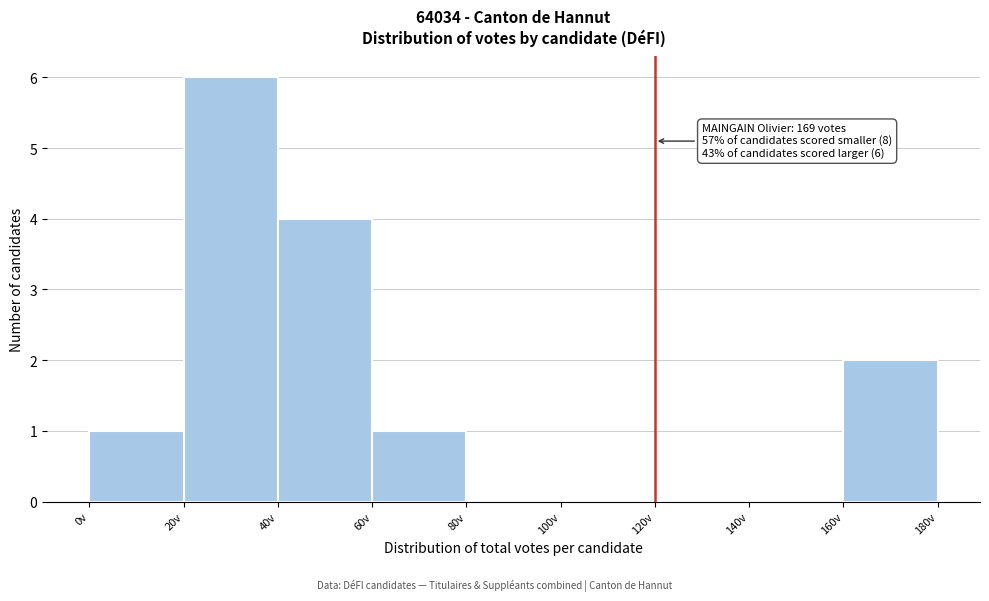

Over which range of the x-axis is the bar tallest?

20 to 40